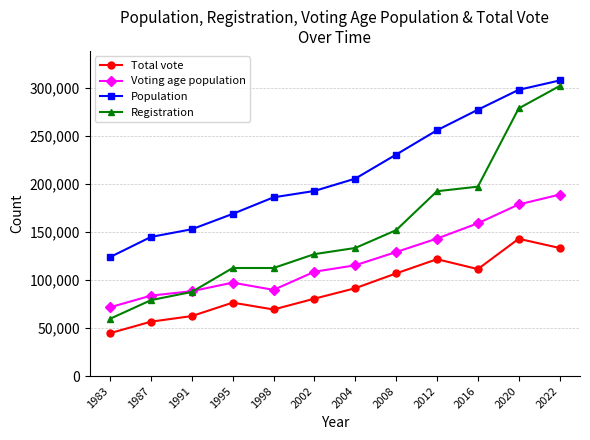

True or false: Voting age population and Population intersect in this chart.

False